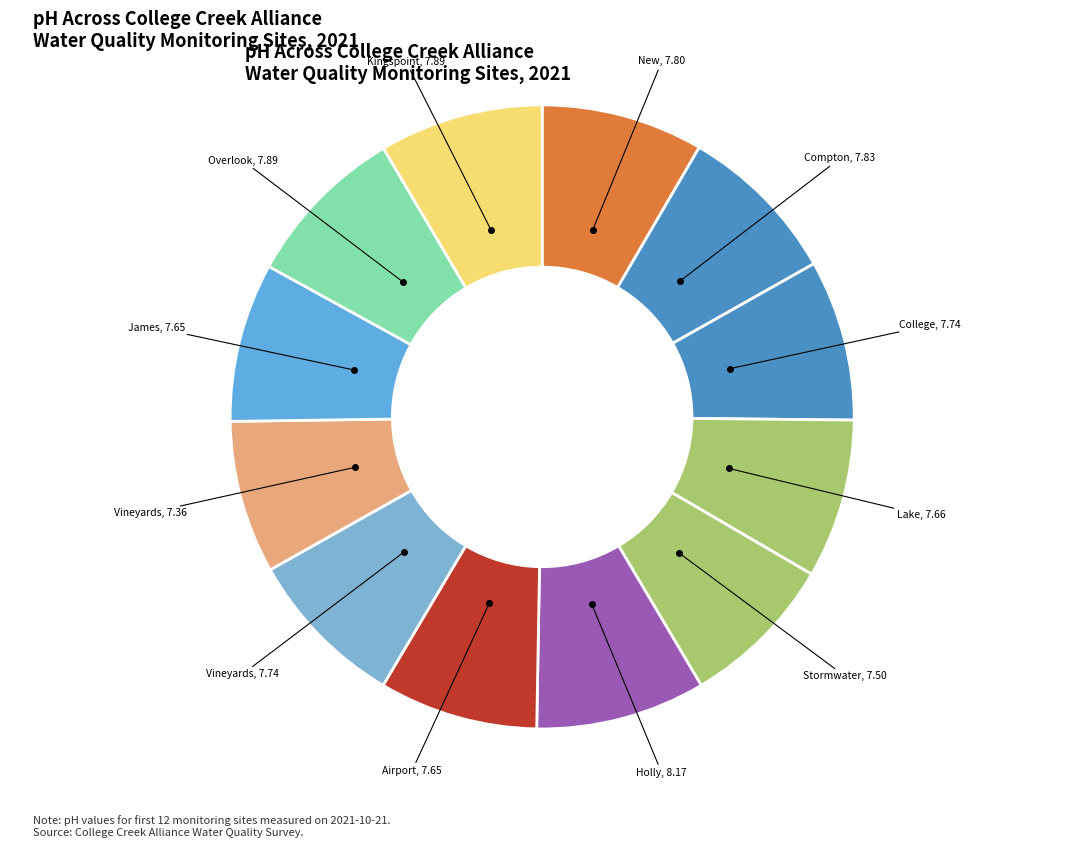

To the nearest percent, what is the difference between the largest and smallest slice percentages?

1%